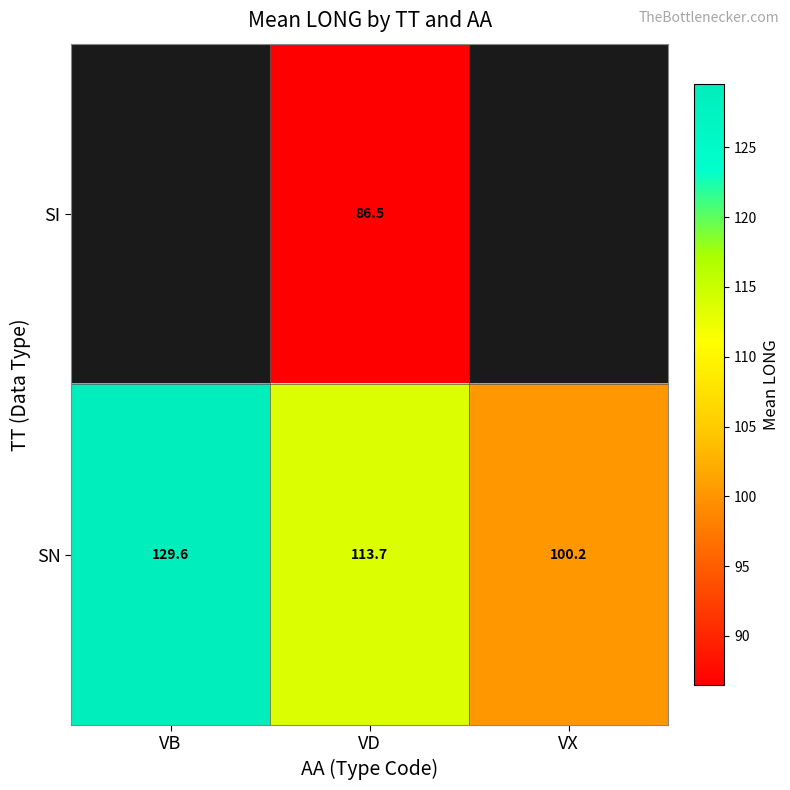

How many data points does each series have?

3